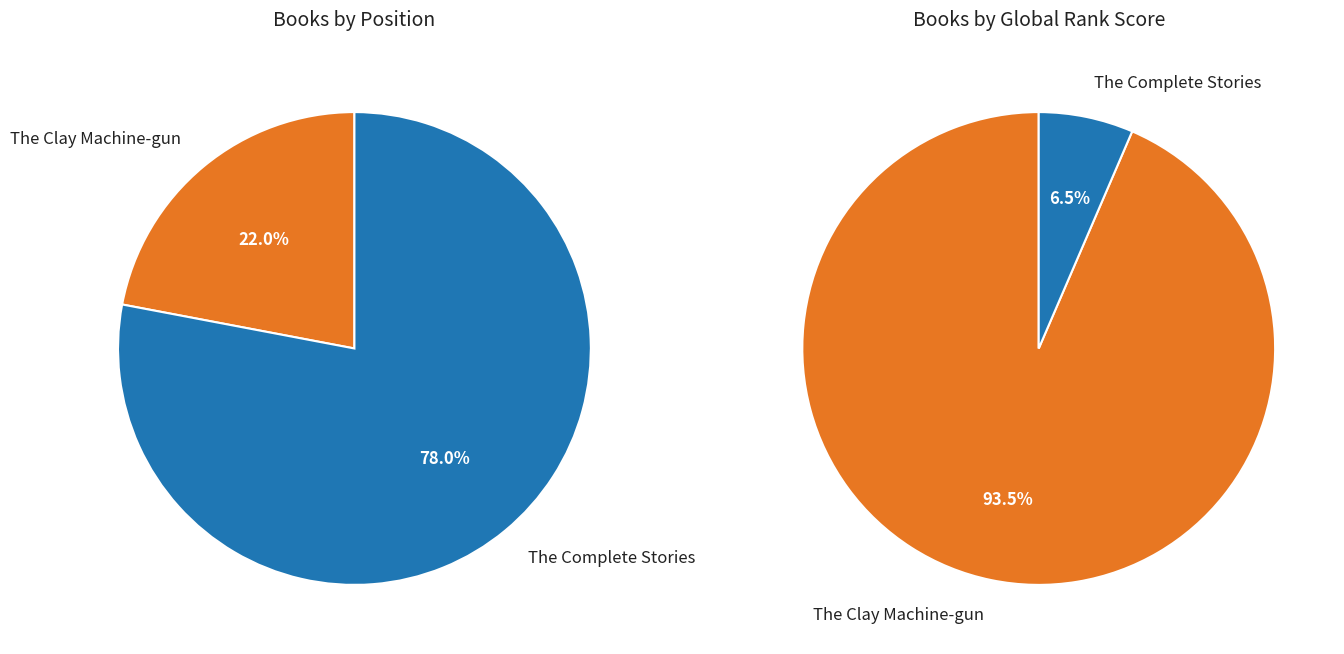

Is the sum of The Clay Machine-gun and The Complete Stories greater than half?

Yes